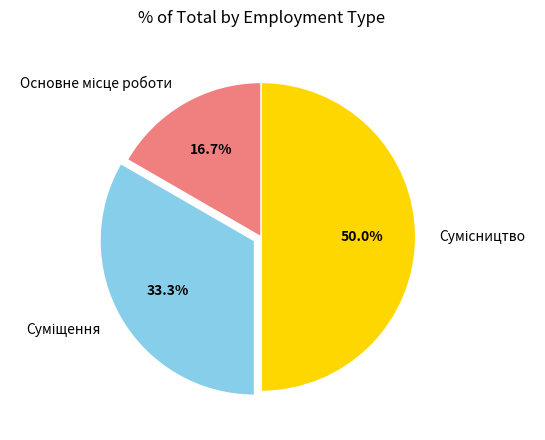

Rank the categories by value from highest to lowest.

Сумісництво, Суміщення, Основне місце роботи